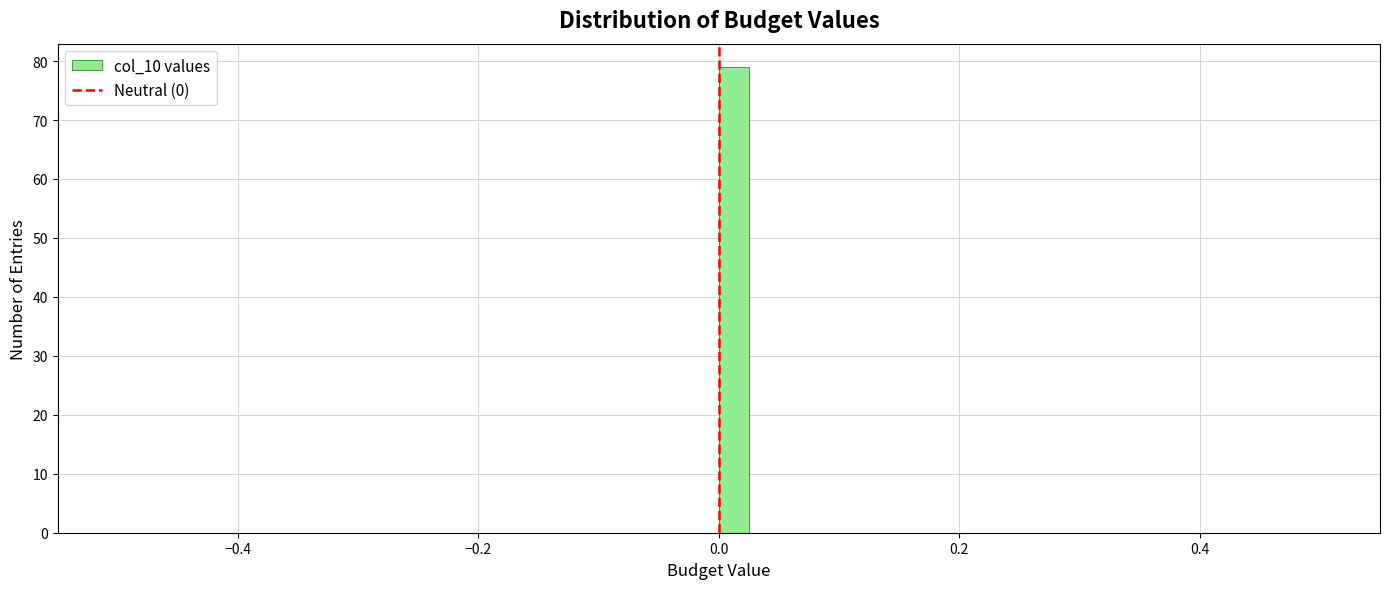

Read against the x-axis, roughly where is the centre of the tallest bar?

0.02